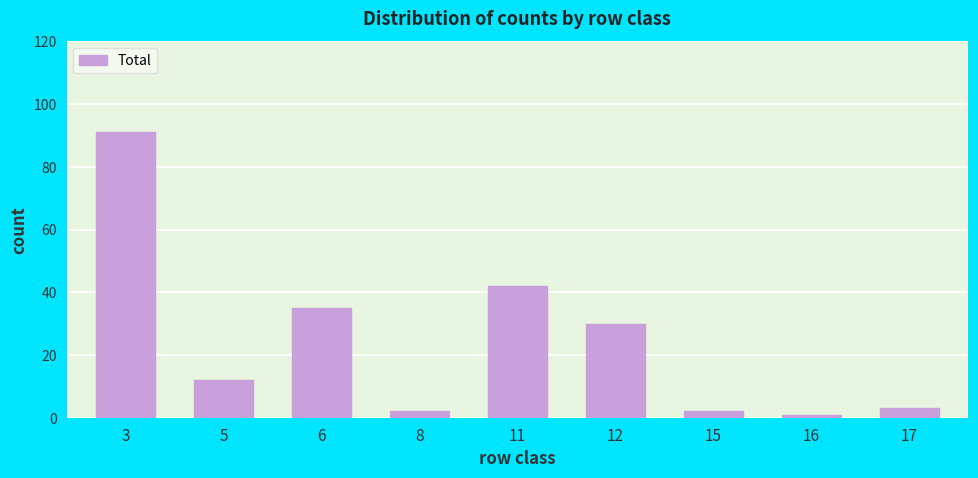

Reading left to right, transcribe all the data shown in this chart.

3=91	5=12	6=35	8=2	11=42	12=30	15=2	16=1	17=3